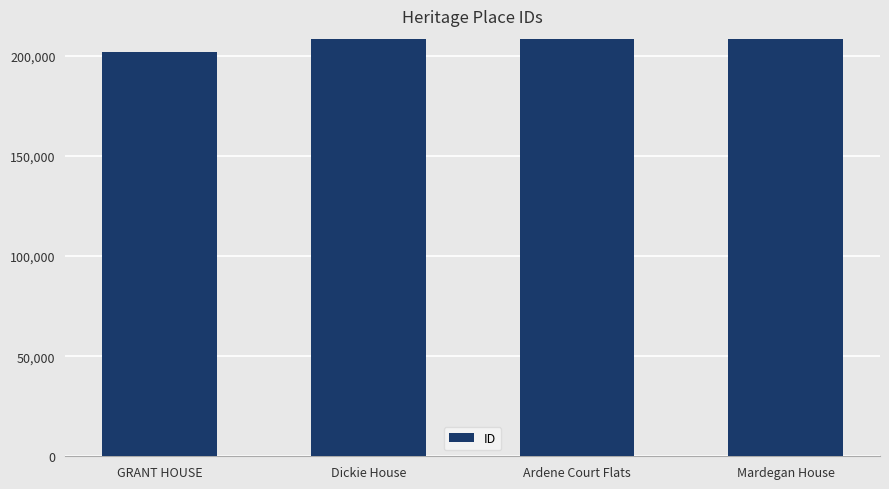

What is the label of the 1st bar from the right?

Mardegan House